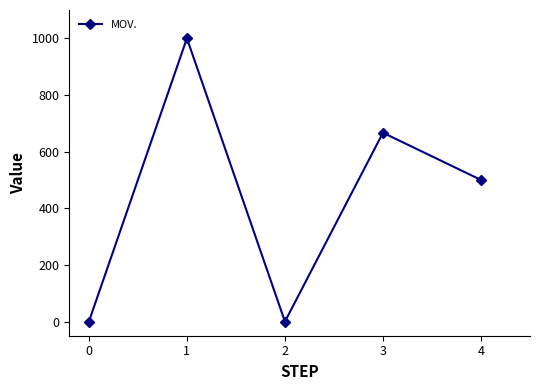

What is the average value?

433.3